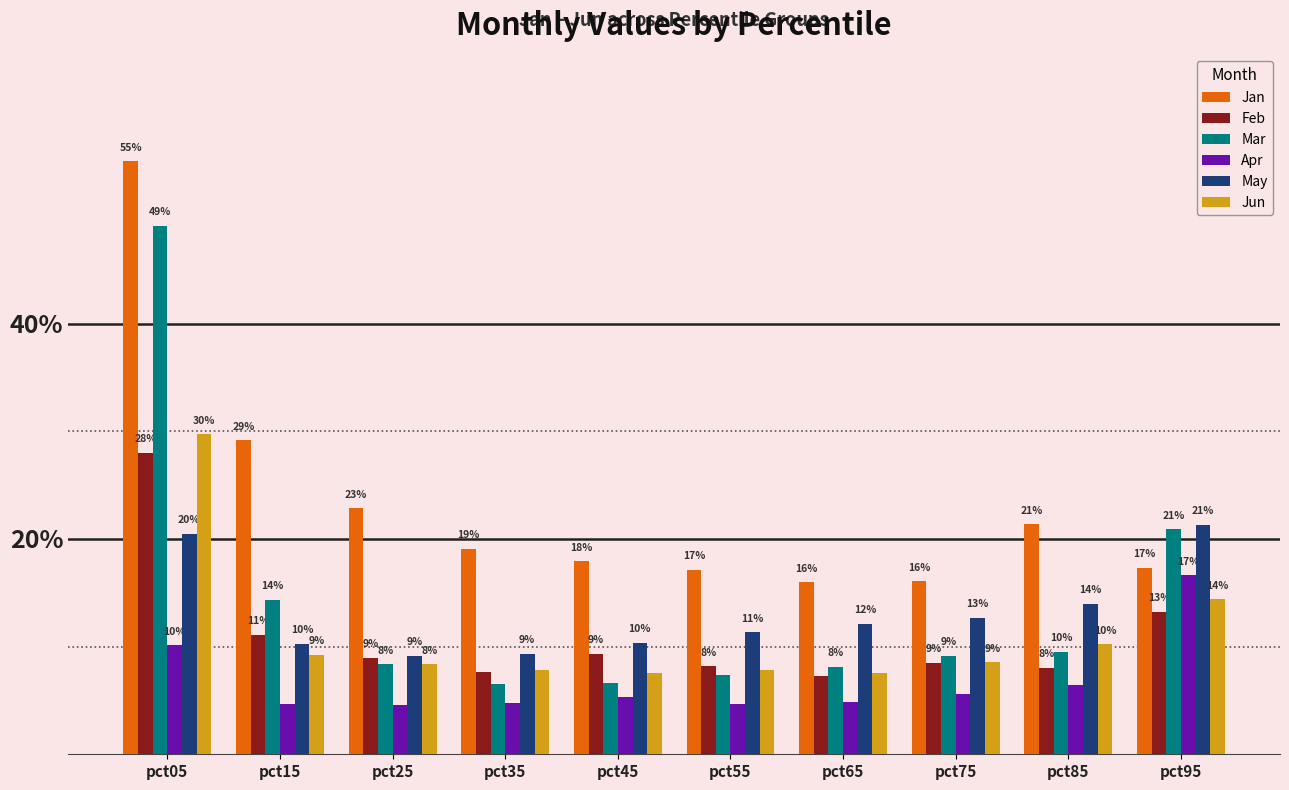

What are all the series names shown in the legend?

Jan, Feb, Mar, Apr, May, Jun